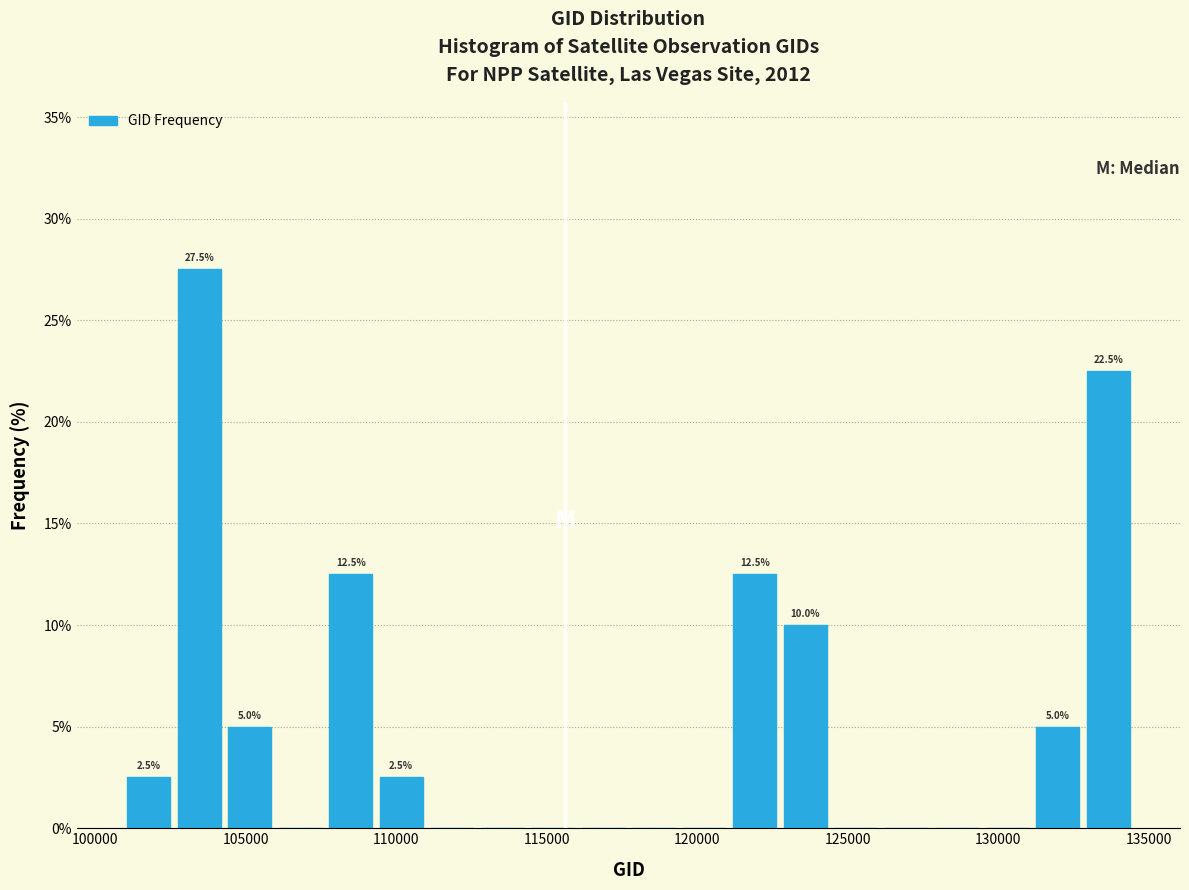

Around what value on the x-axis is the tallest bar? Give the approximate position of its centre, as read against the axis.

103500